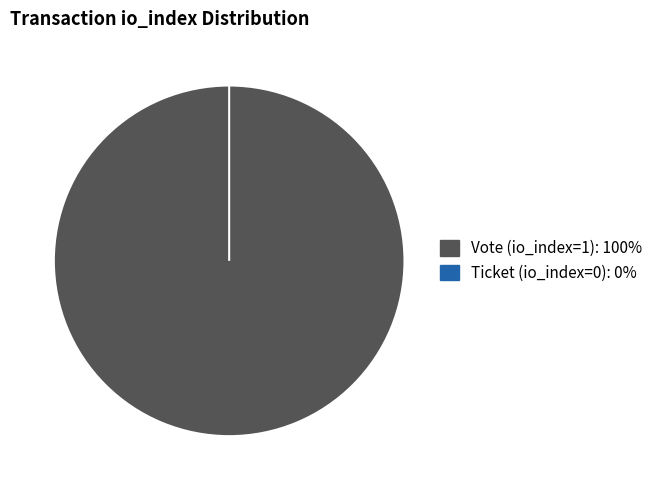

Is it true that Vote (io_index=1) is 100% of the pie?

True